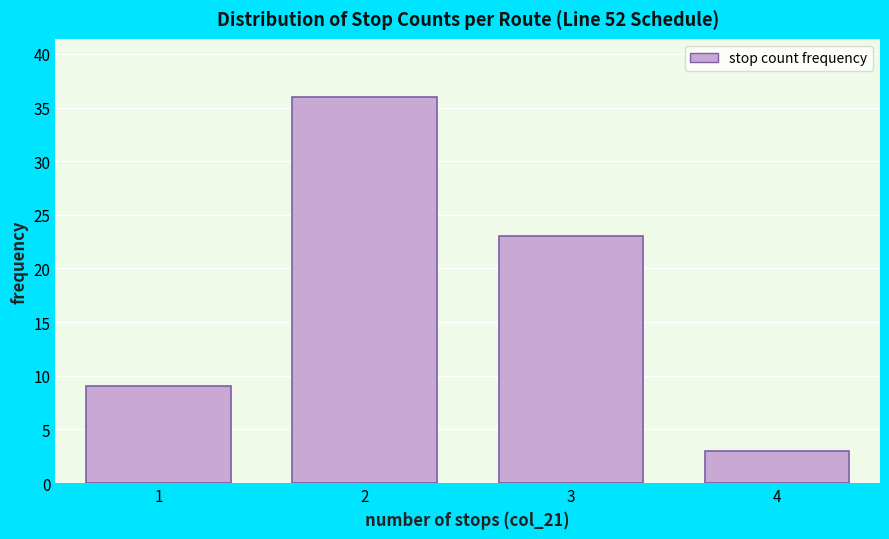

Reading left to right, transcribe this chart: for each bar, give the range it covers on the x-axis and its height. The values are not printed on the chart, so give them approximately, as read against the axis.

0.5 to 1.5: 9
1.5 to 2.5: 36
2.5 to 3.5: 23
3.5 to 4.5: 3